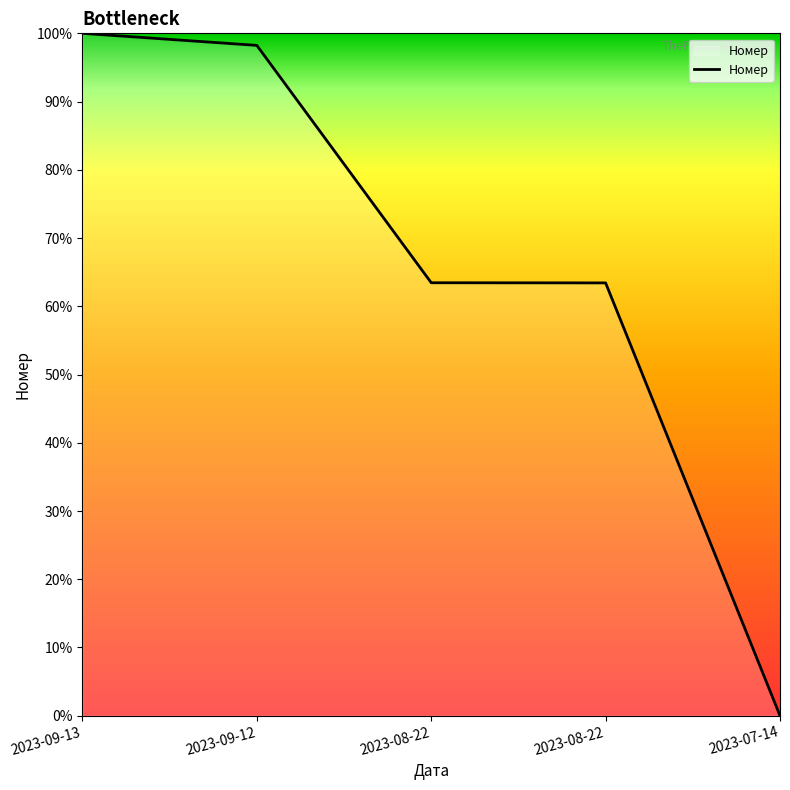

Does the chart have visible grid lines?

No